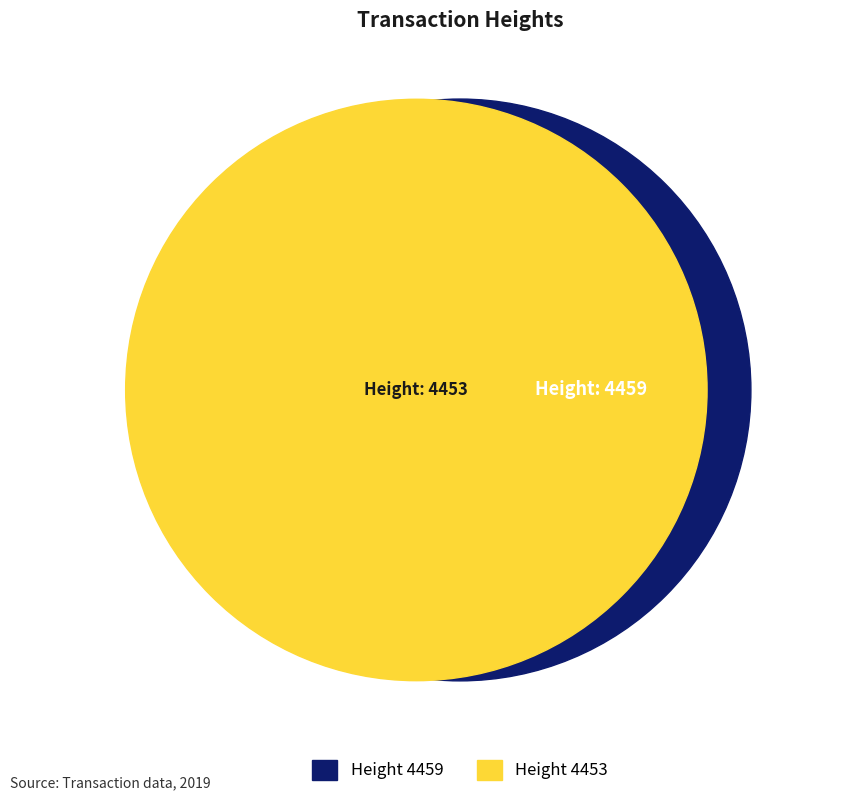

Which category has the smallest portion of the pie?

4453